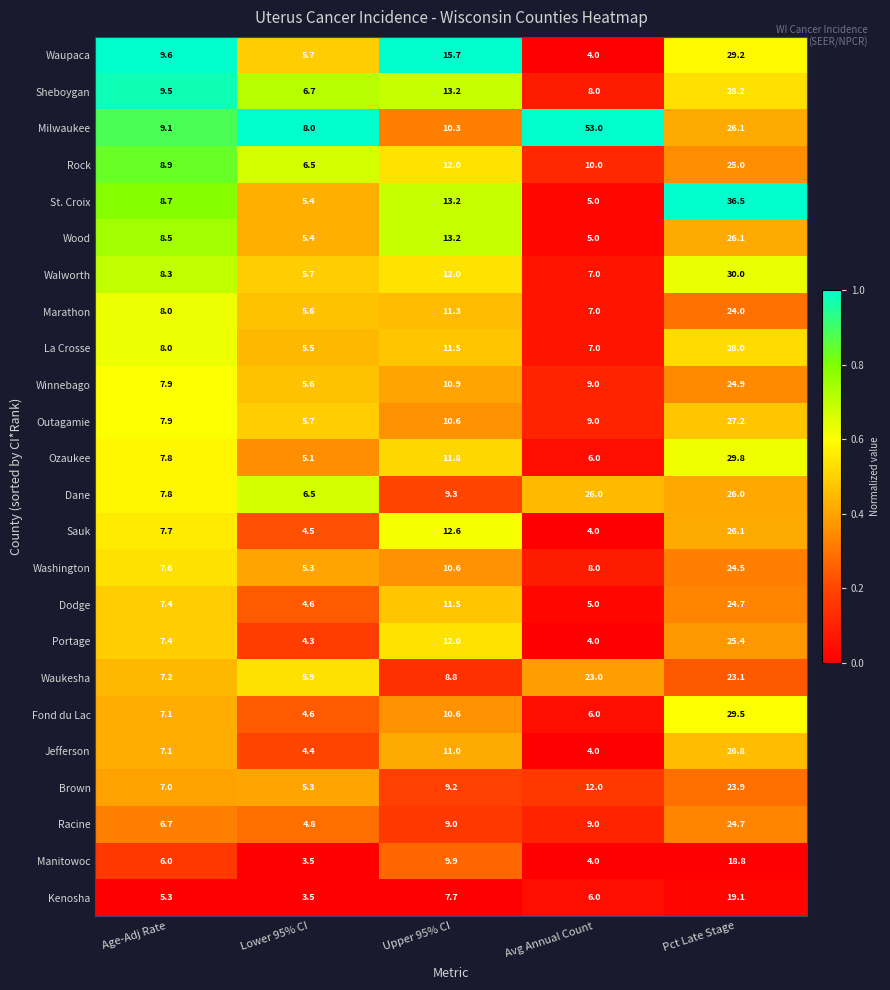

Which series has the largest total across all categories?

Milwaukee